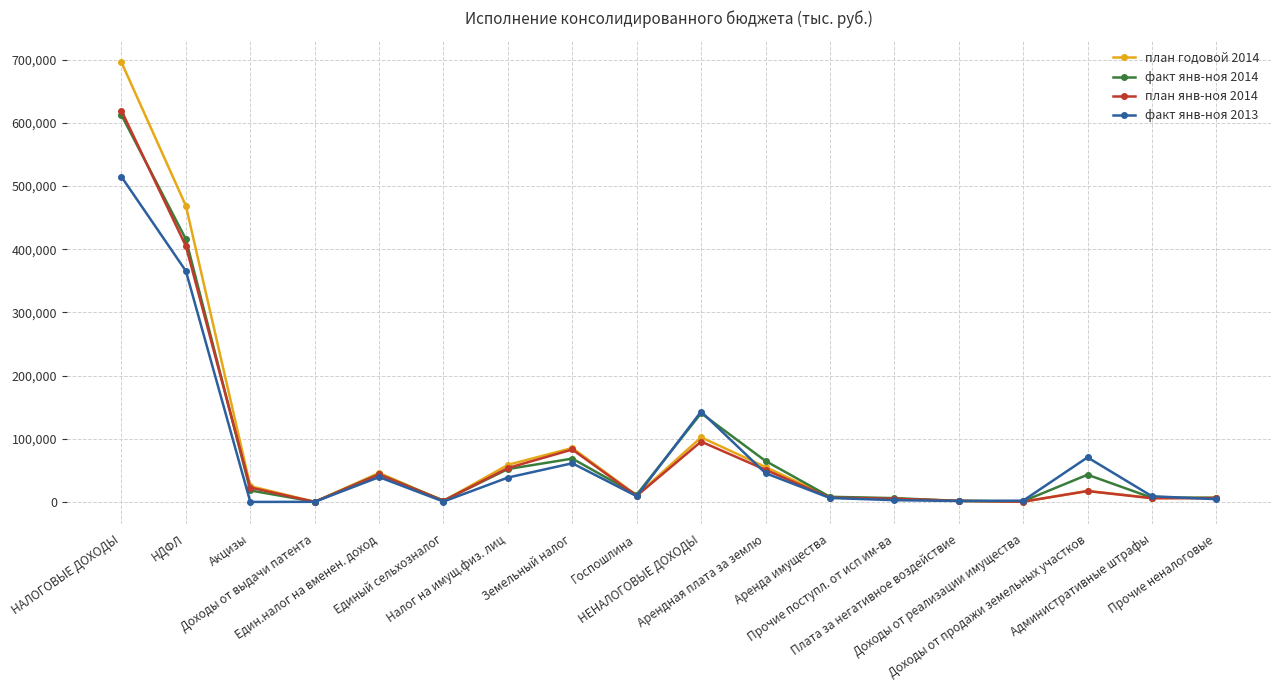

What is the value of the план годовой 2014 point at the 7th from the left?

58669.0